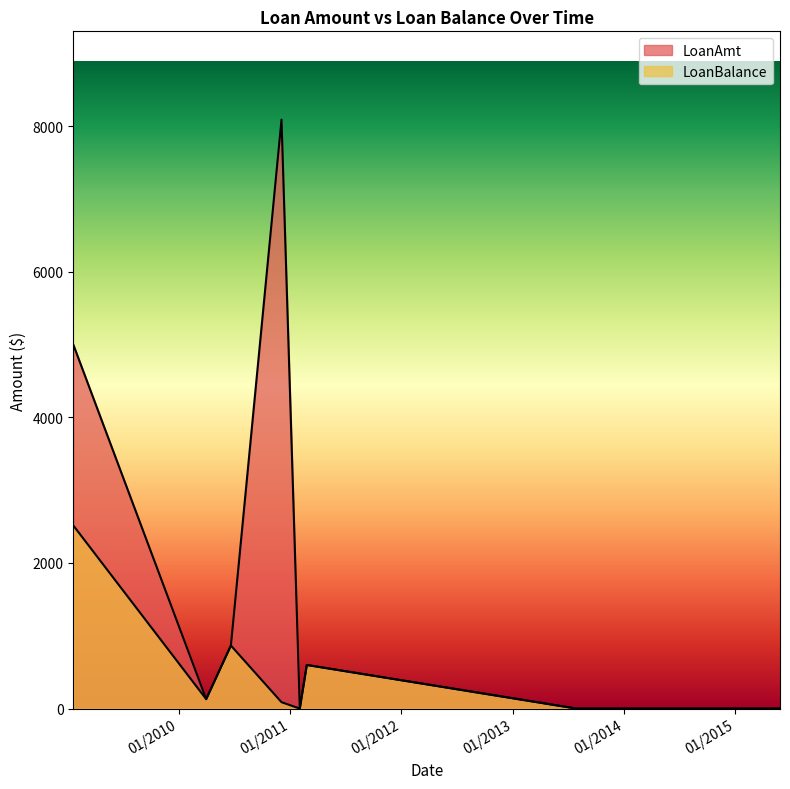

Which has a higher value, 7/29/2013 or 12/4/2010?

12/4/2010